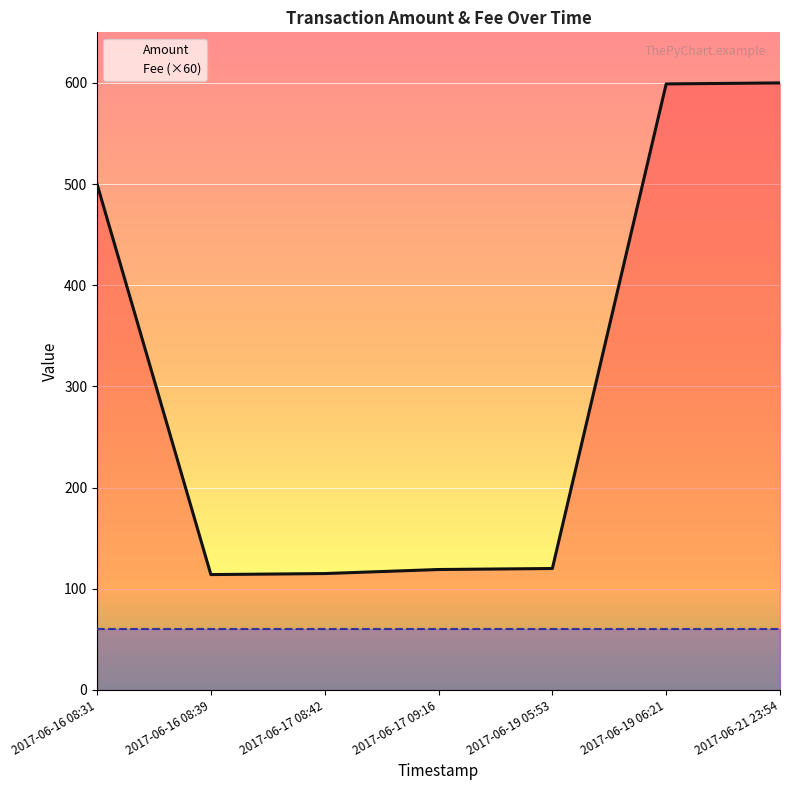

Which label corresponds to the smallest value in the chart?

2017-06-16 08:39